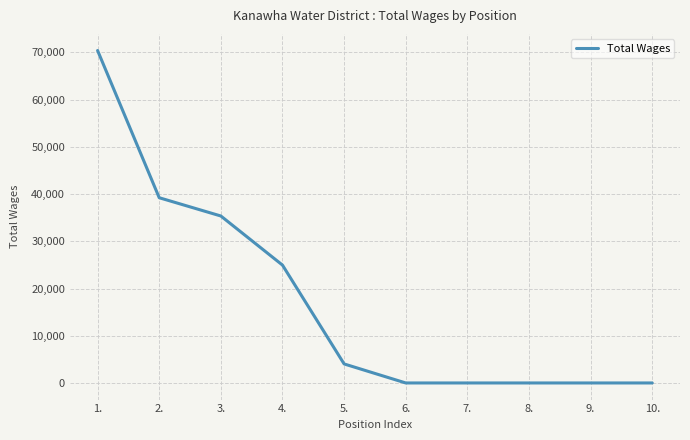

Does the chart have visible grid lines?

Yes